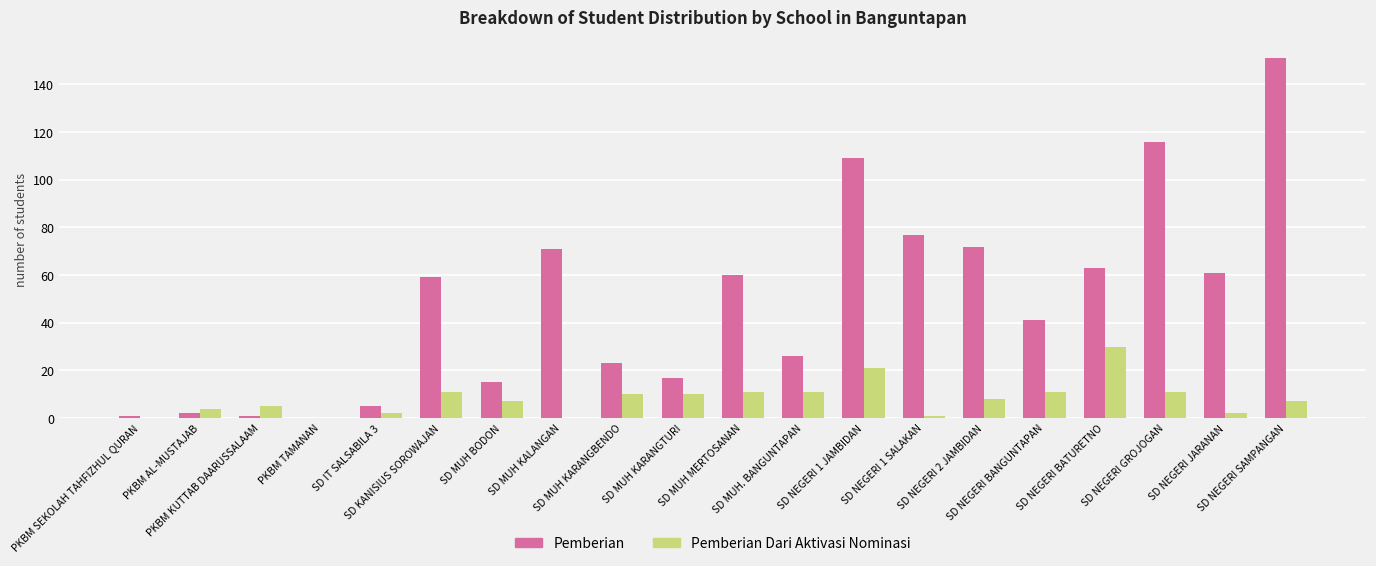

What is the sum of all Pemberian Dari Aktivasi Nominasi values?

162